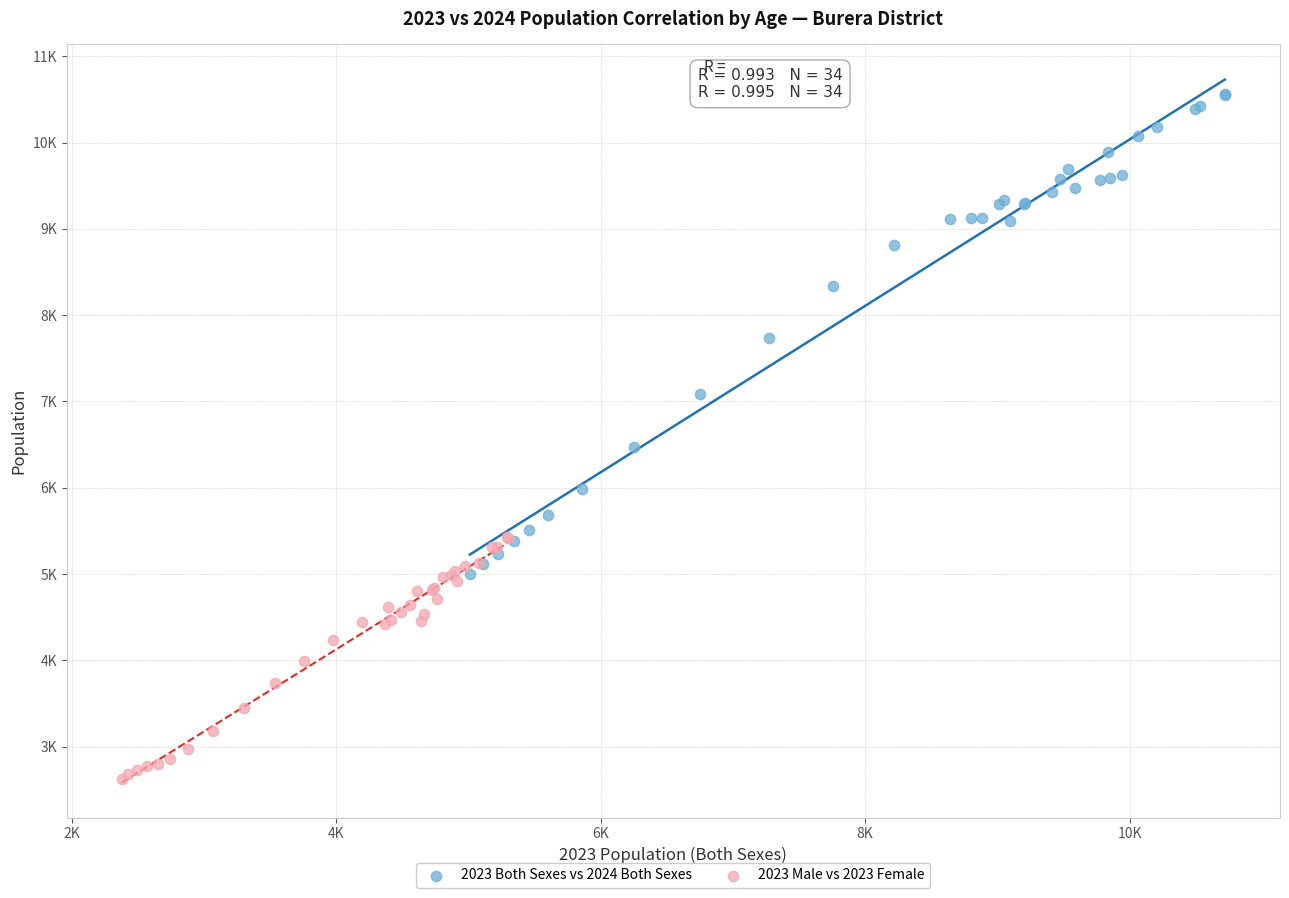

What are all the series names shown in the legend?

2023 Both Sexes vs 2024 Both Sexes, 2023 Male vs 2023 Female